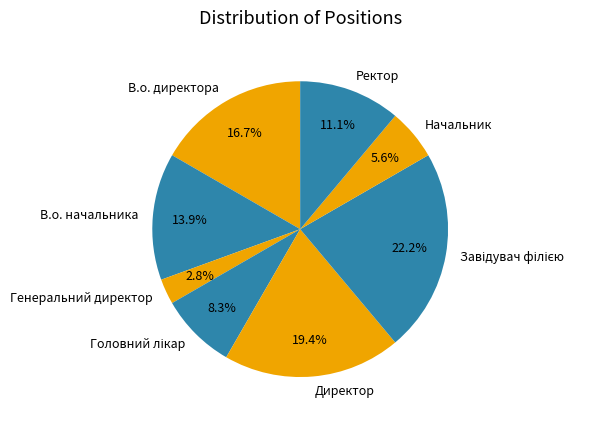

How many segments does this pie chart have?

8